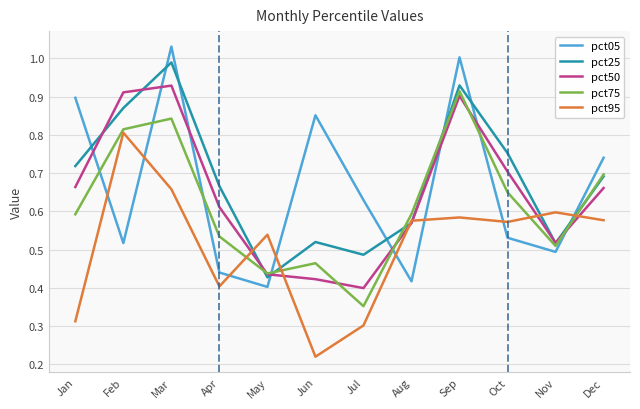

In pct50, how many points are lower than both neighbors (excluding endpoints)?

2